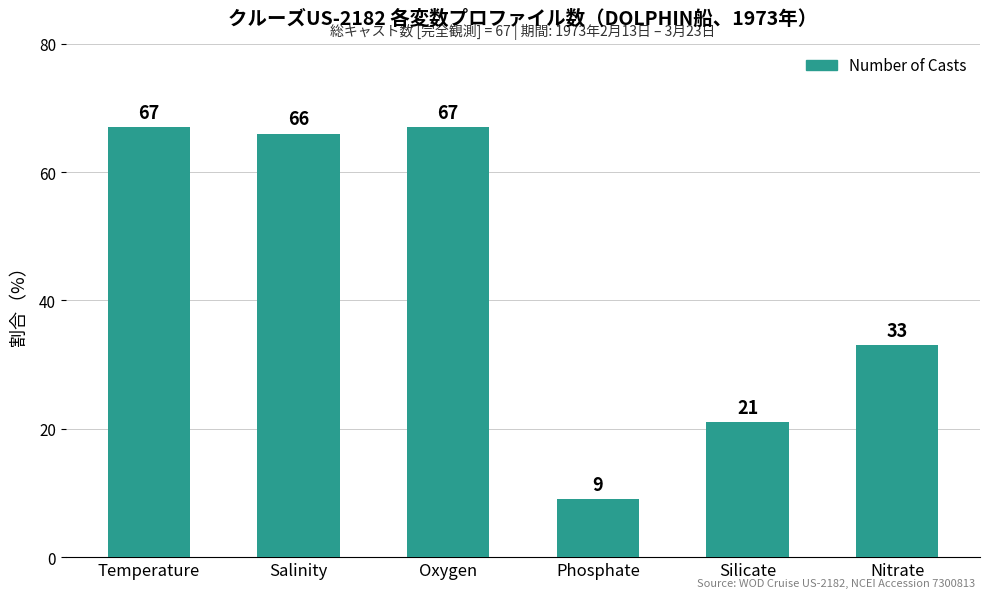

What is the change in value from Salinity to Oxygen?

+1